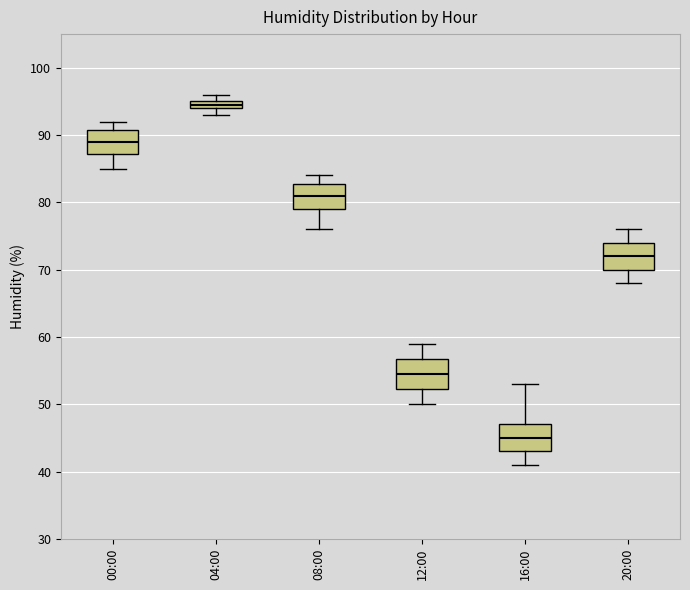

Which box has the highest median line?

04:00